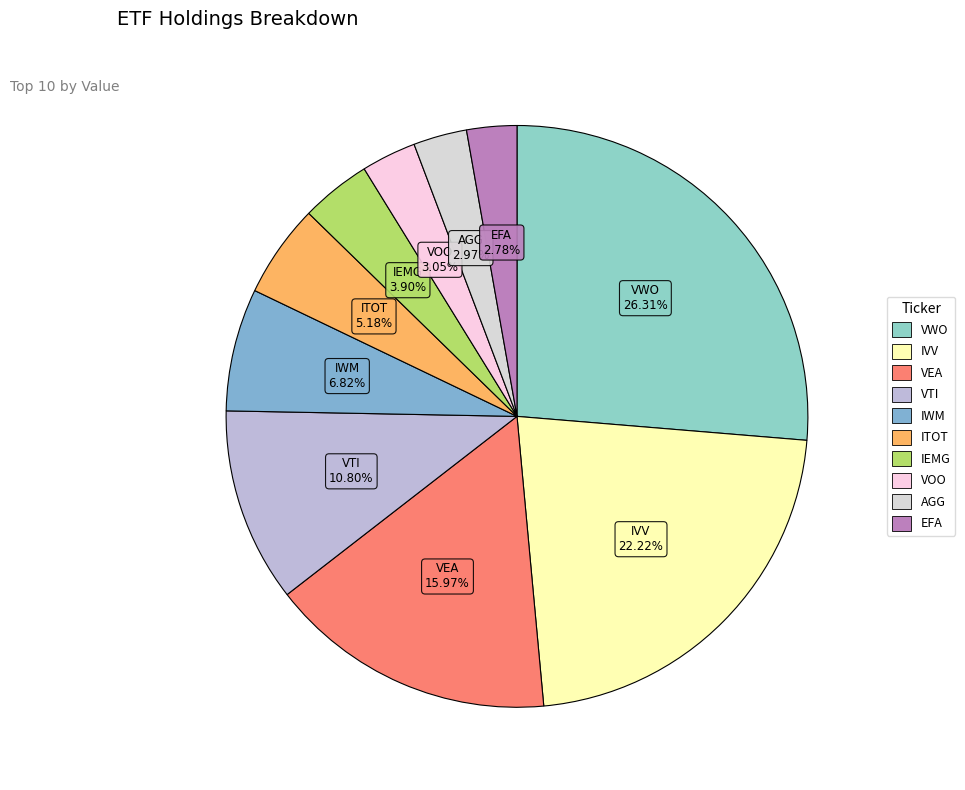

What is the largest slice in the pie chart?

VWO